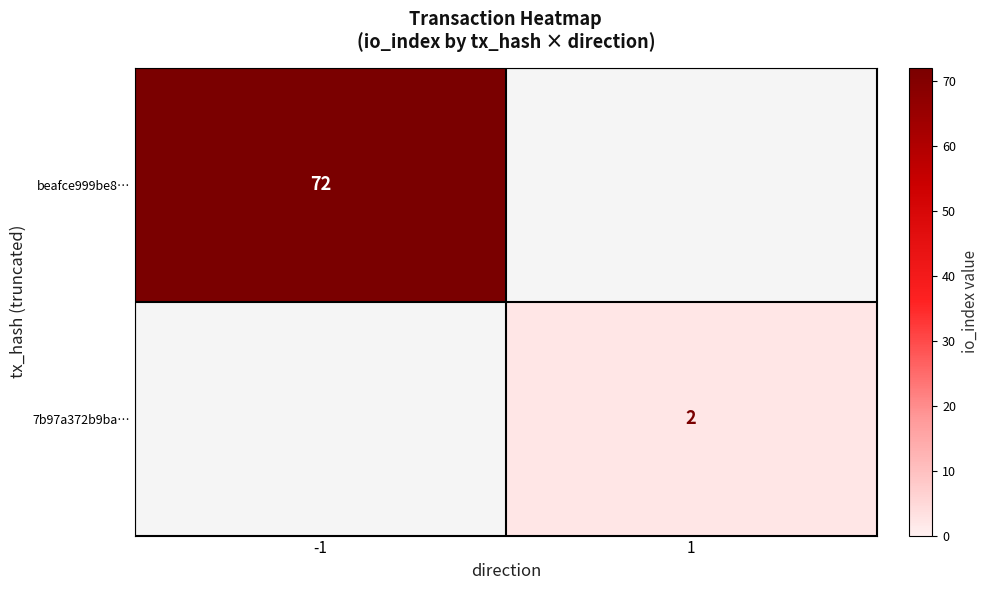

Is it true that beafce999be8… equals 72 at -1?

True